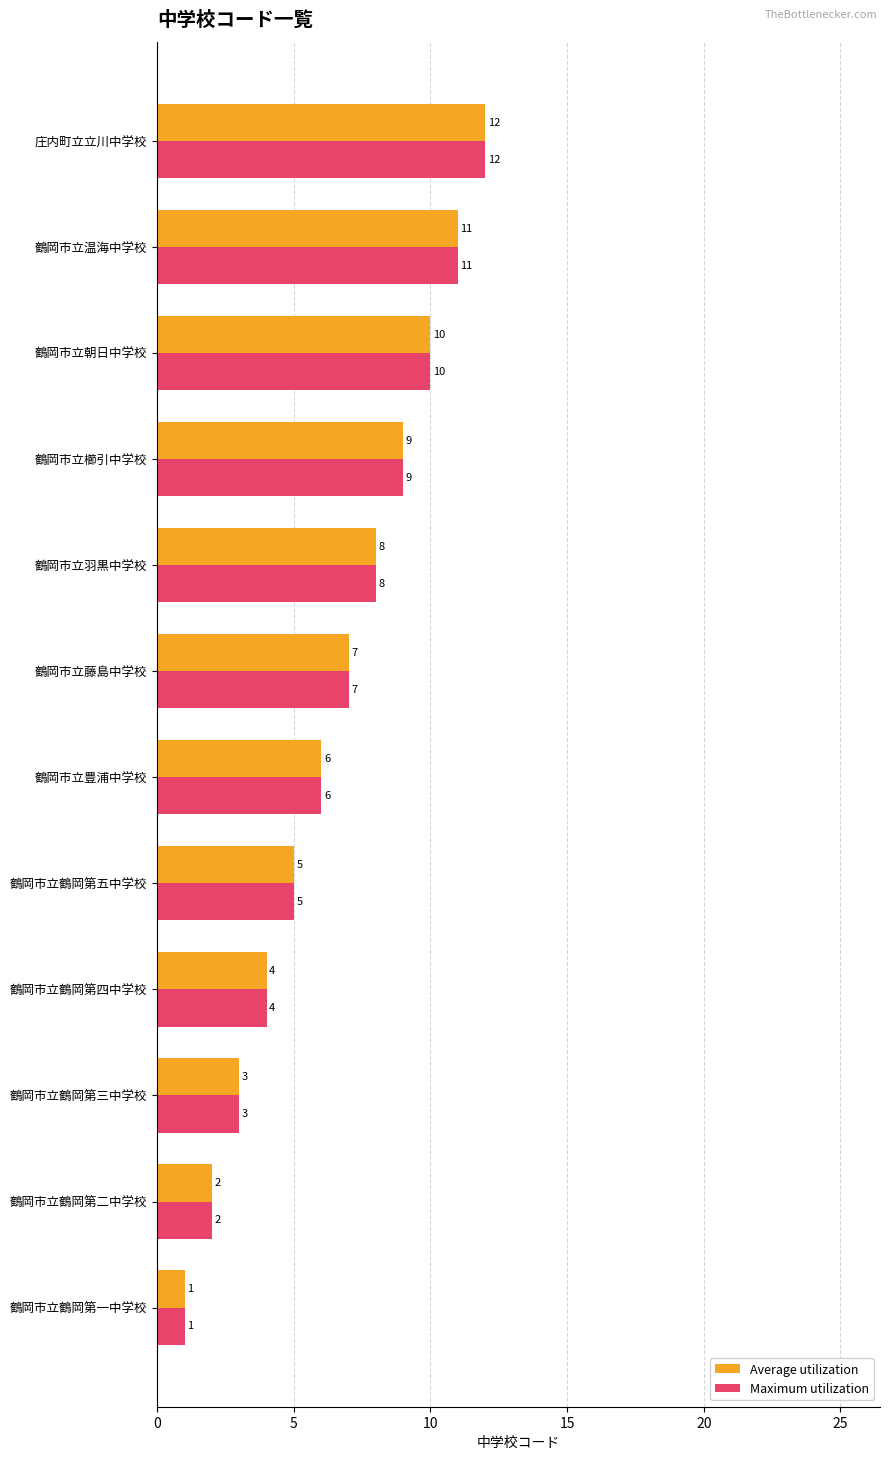

Rank the categories by Average utilization value from highest to lowest.

庄内町立立川中学校, 鶴岡市立温海中学校, 鶴岡市立朝日中学校, 鶴岡市立櫛引中学校, 鶴岡市立羽黒中学校, 鶴岡市立藤島中学校, 鶴岡市立豊浦中学校, 鶴岡市立鶴岡第五中学校, 鶴岡市立鶴岡第四中学校, 鶴岡市立鶴岡第三中学校, 鶴岡市立鶴岡第二中学校, 鶴岡市立鶴岡第一中学校